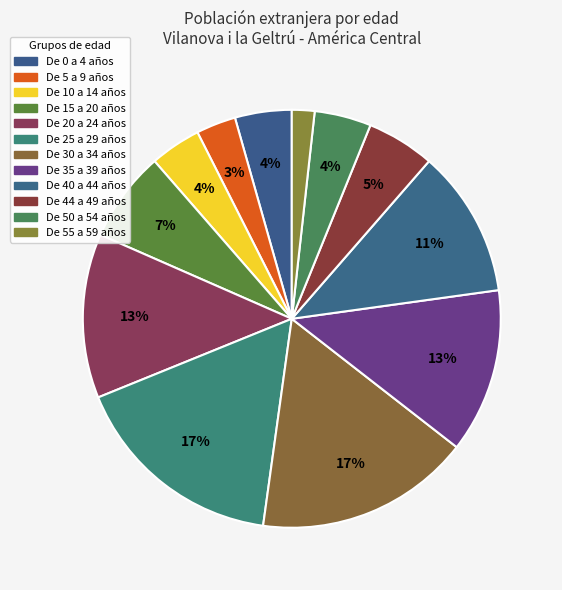

What is the change in value from De 0 a 4 años to De 55 a 59 años?

-6